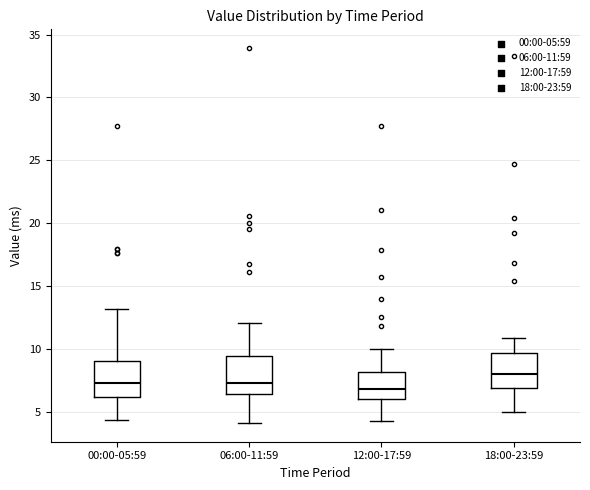

Where is the lower edge of the box for 06:00-11:59 on the y-axis? The values are not printed on the chart, so give them approximately, as read against the axis.

6.5